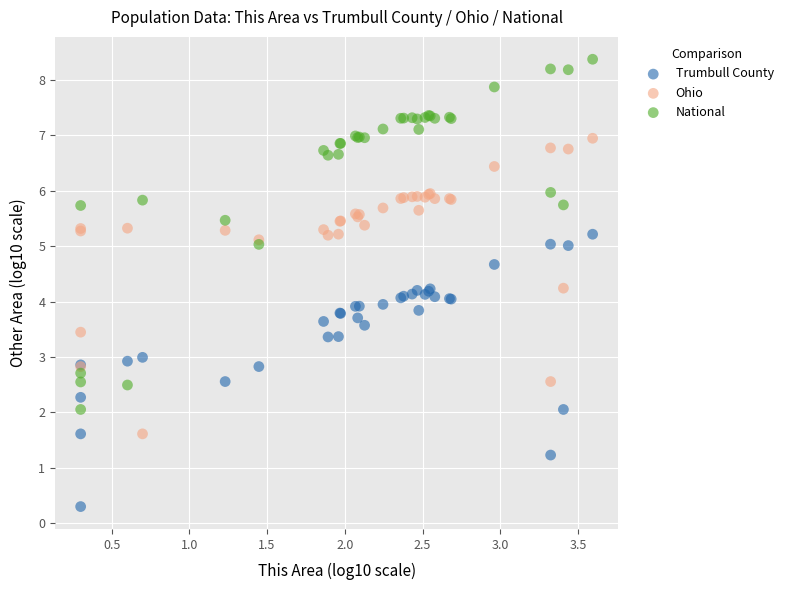

Which series contains the lowest Y value?

Trumbull County